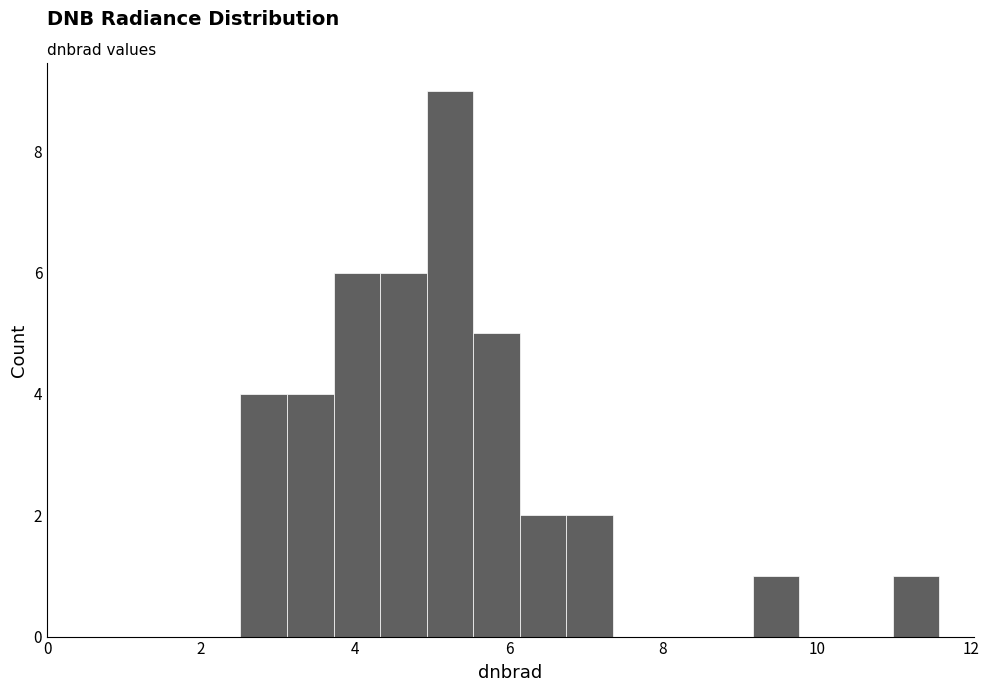

Around what value on the x-axis is the tallest bar? Give the approximate position of its centre, as read against the axis.

5.2